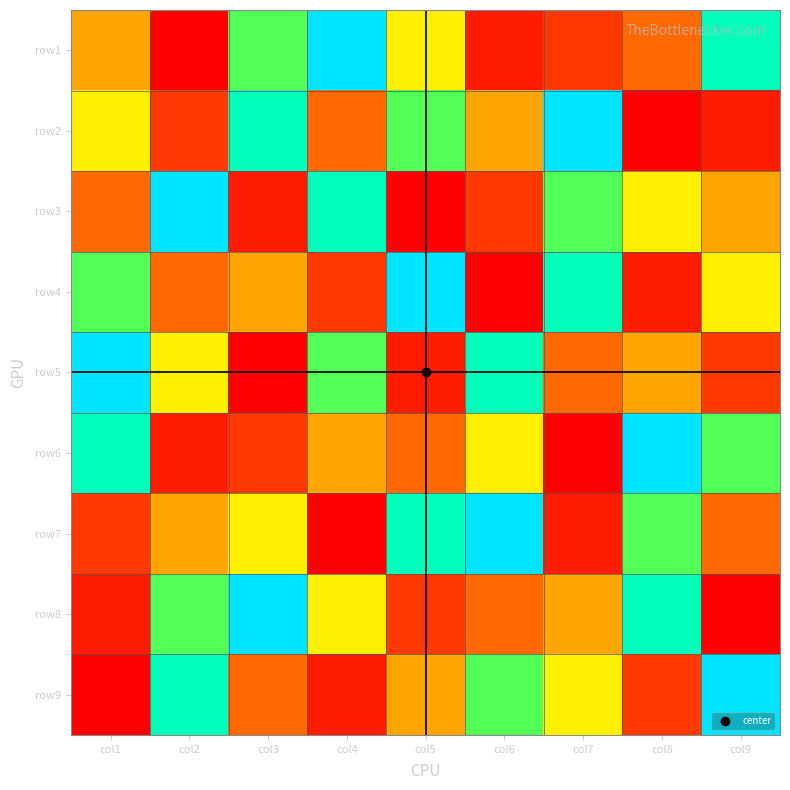

Between col3 and col9, which series saw the biggest shift?

row8